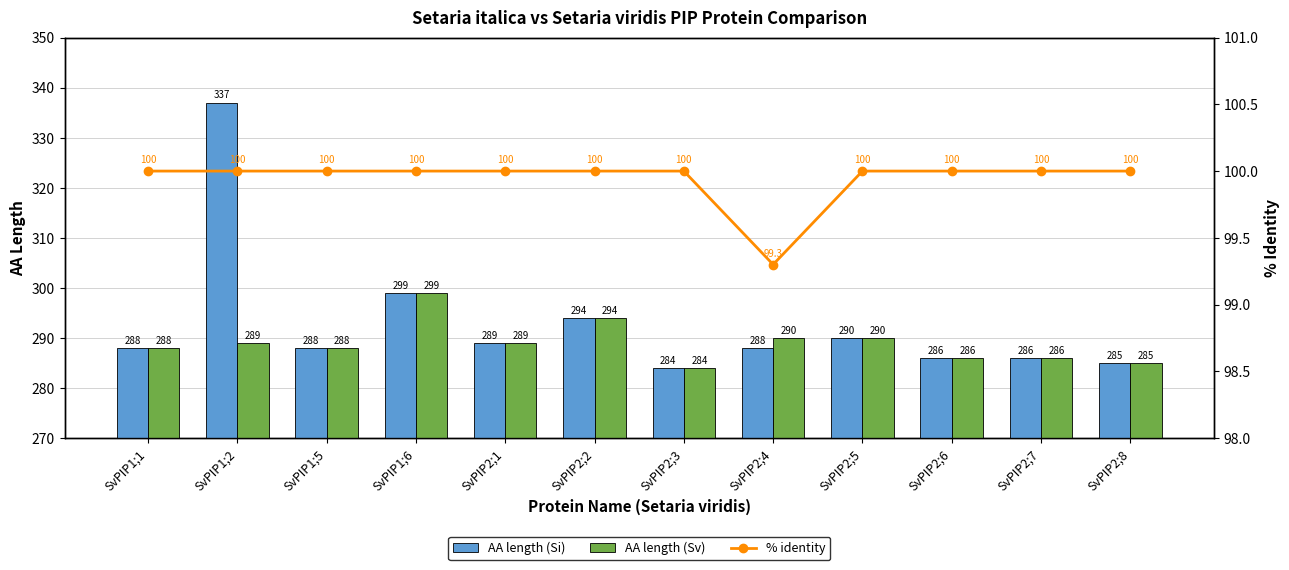

What is the average value of the AA length (Si) series?

293